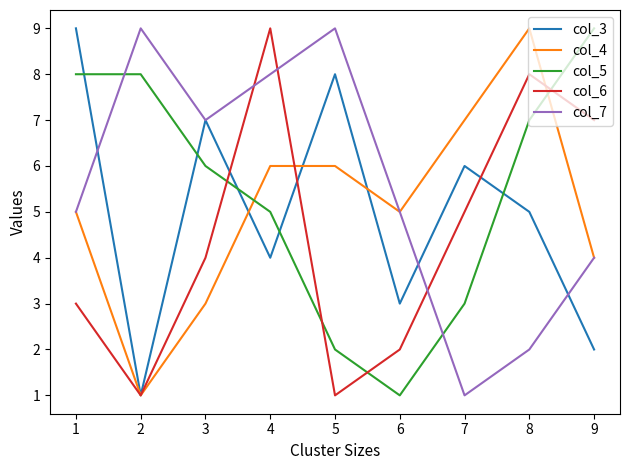

True or false: col_6 has a value of 1 at 7.

False